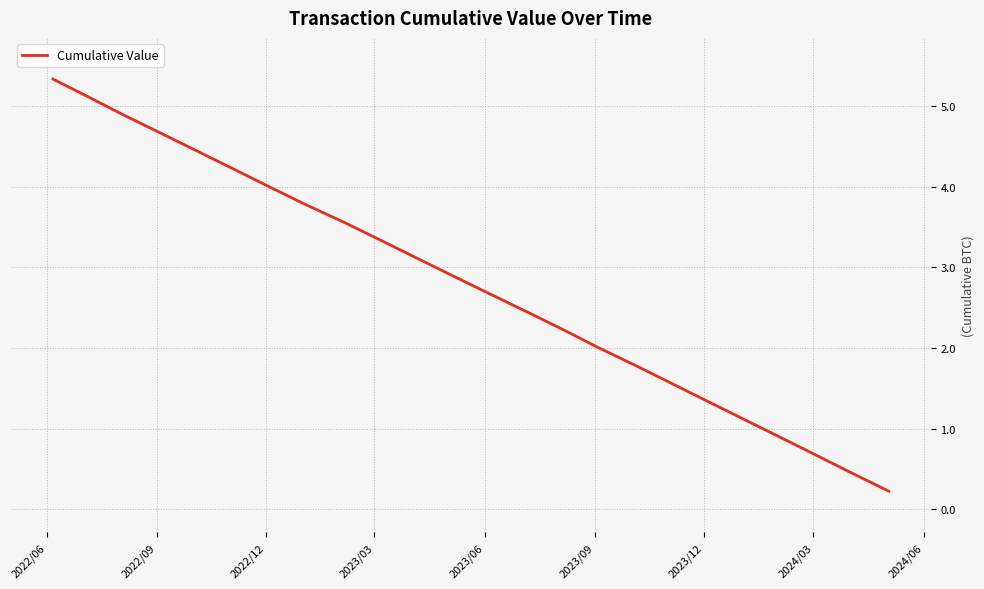

What is the difference between the maximum and minimum values?

5.1